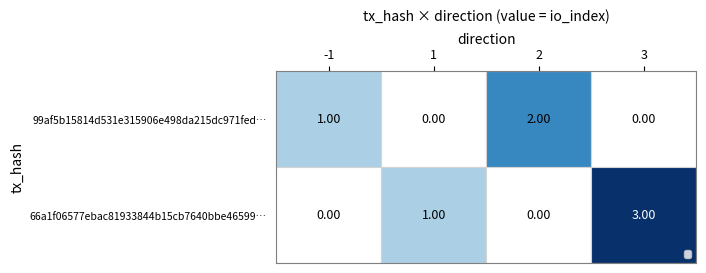

Which series has the largest total across all categories?

66a1f06577ebac81933844b15cb7640bbe46599…